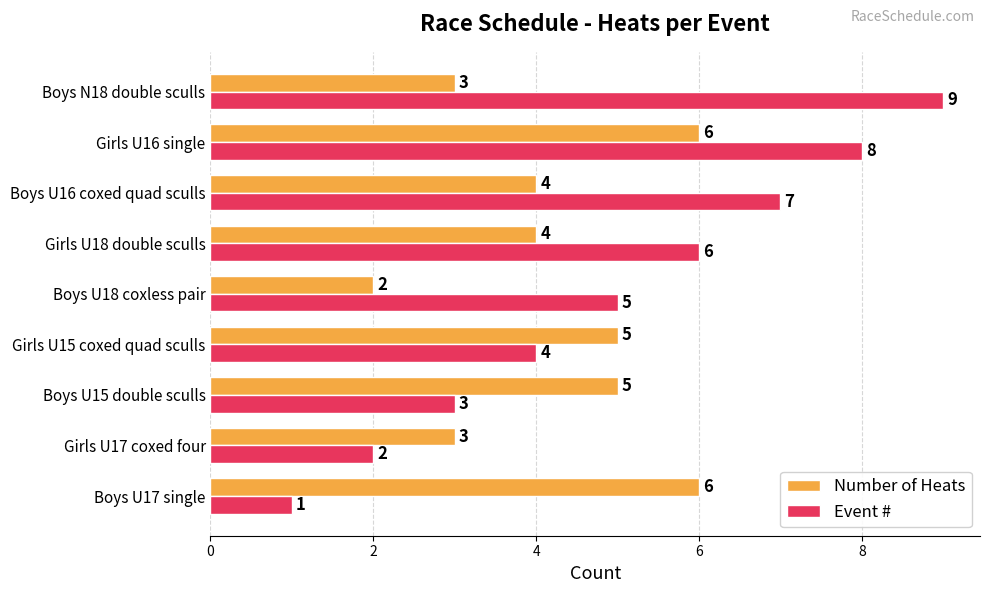

Which series has the largest range (max minus min)?

Event #